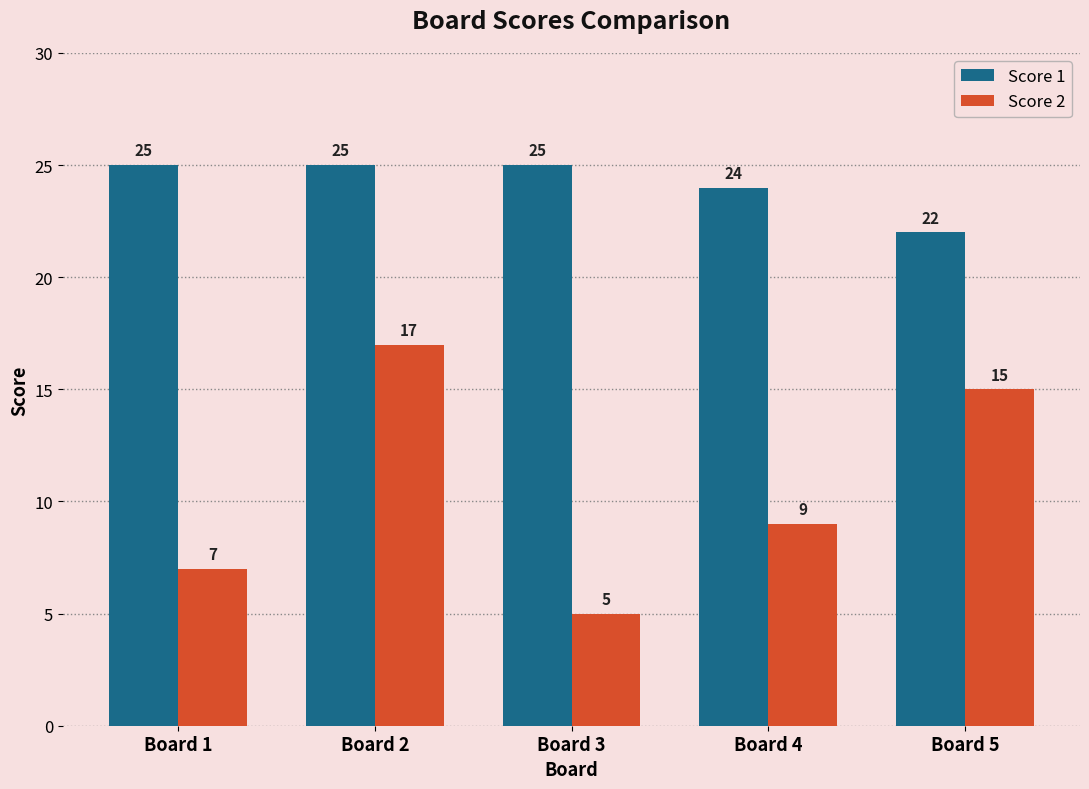

How many groups of bars are there?

5